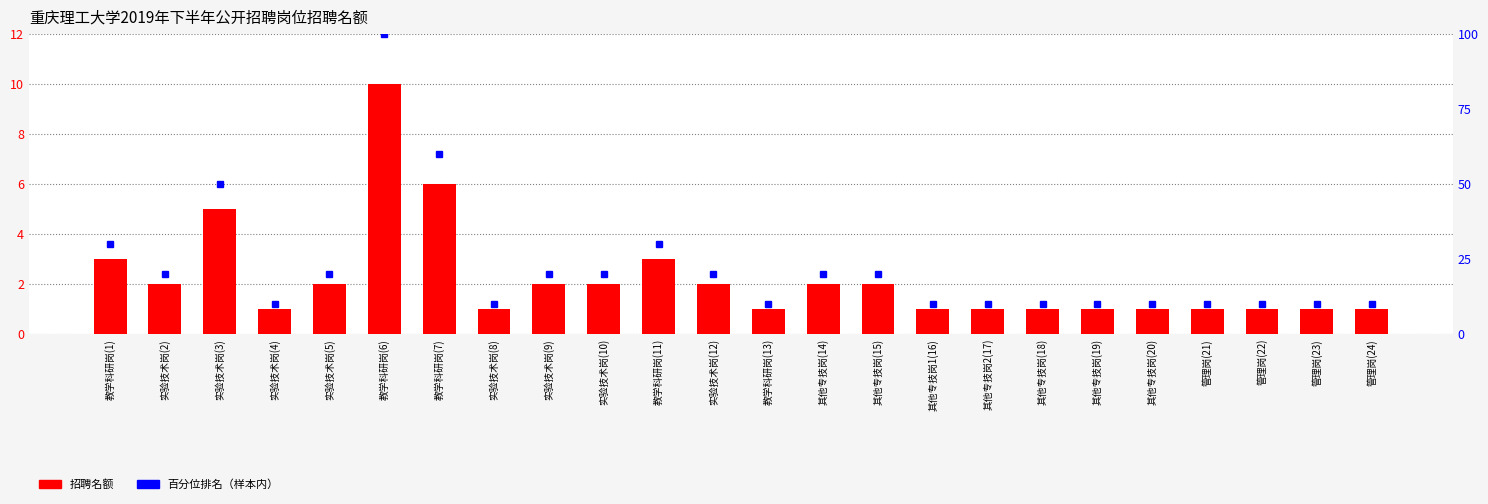

The value of 招聘名额 at 实验技术岗(3) is 5. True or false?

True